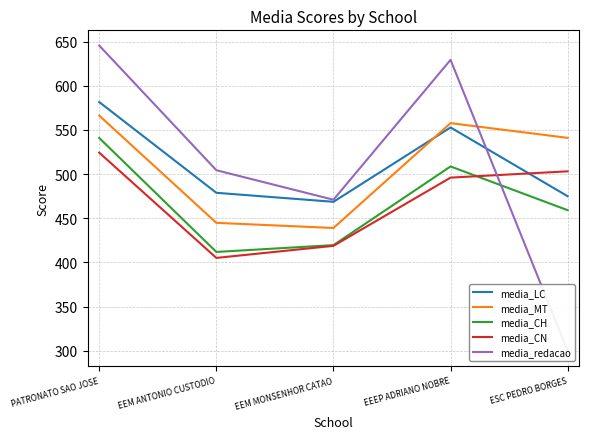

Where does the media_CN series first go above 496?

PATRONATO SAO JOSE